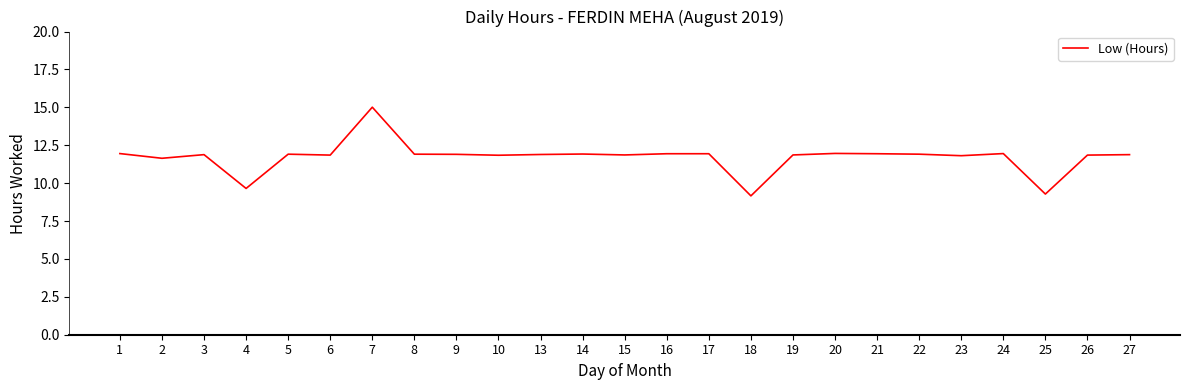

Which category has the highest value across all series?

7